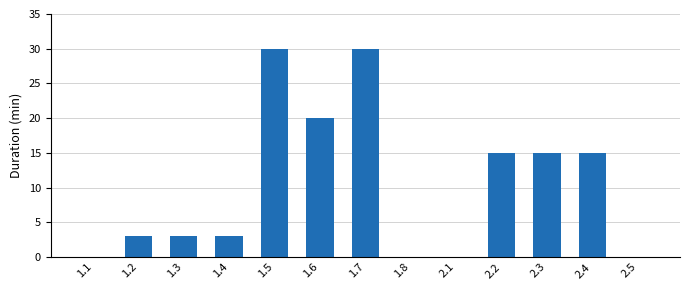

Reading left to right, list all the values displayed in this chart.

1.1=0	1.2=3	1.3=3	1.4=3	1.5=30	1.6=20	1.7=30	1.8=0	2.1=0	2.2=15	2.3=15	2.4=15	2.5=0